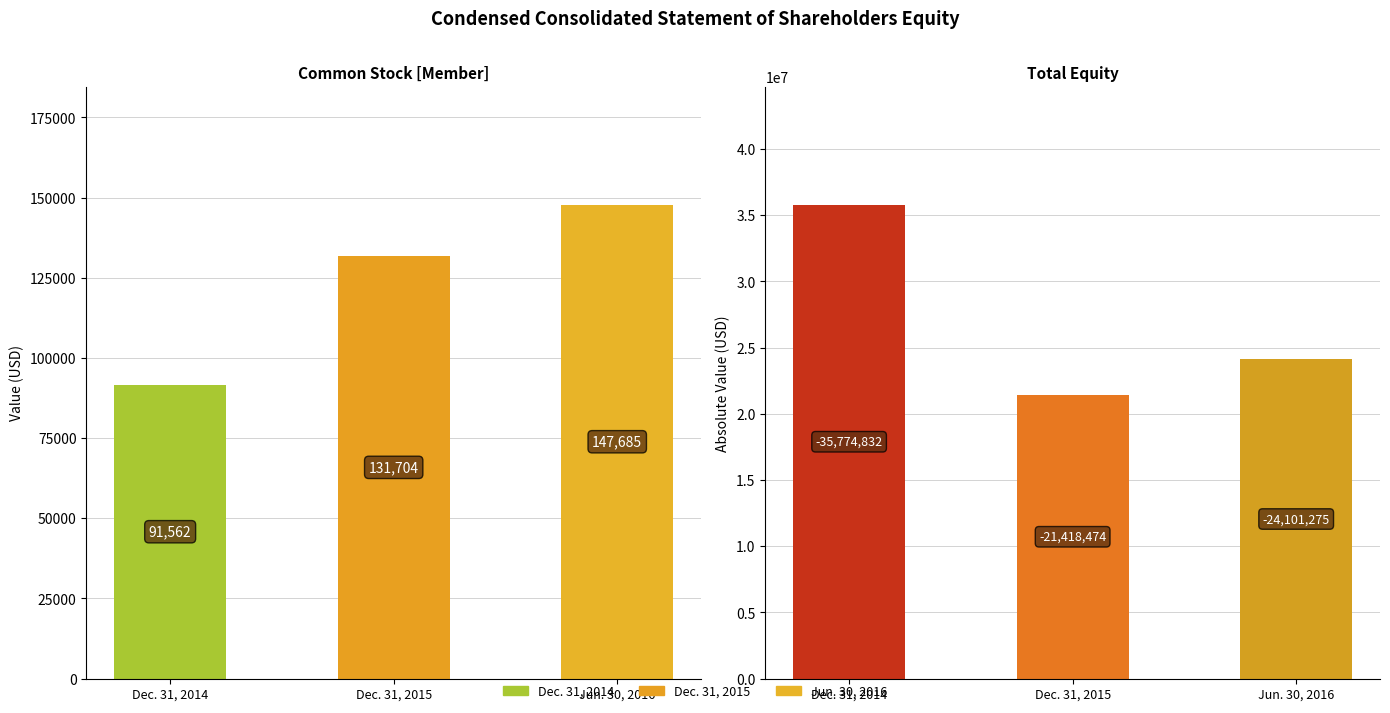

What is the sum of all Common Stock values?

370951